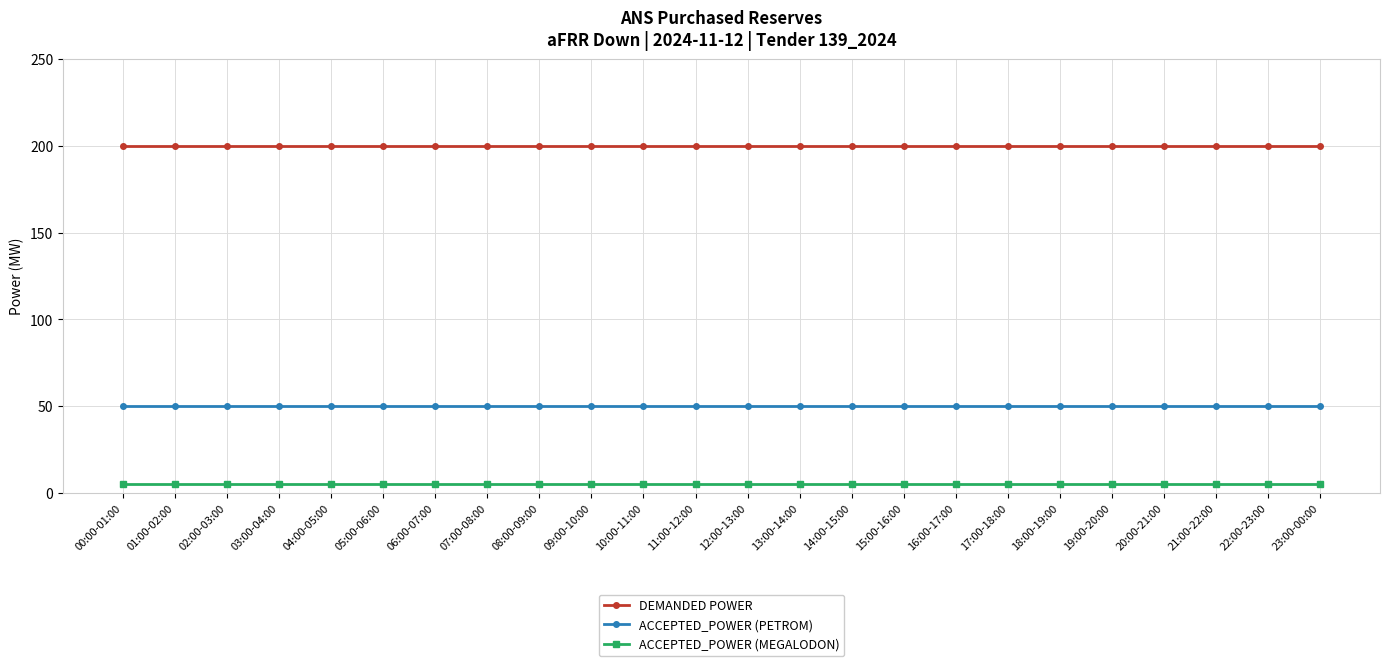

What is the label of the 5th point from the right?

19:00-20:00